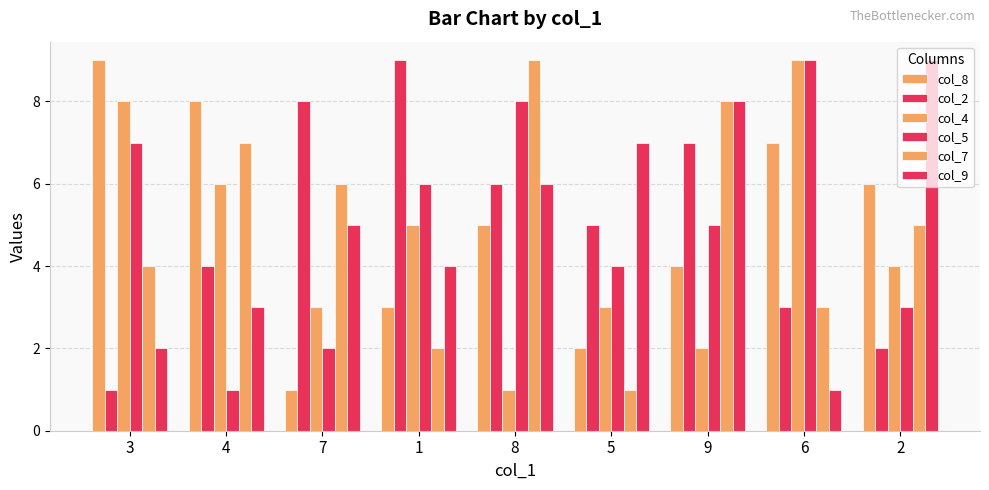

Reading left to right, what are all the values shown in this chart?

col_8: 3=9	4=8	7=1	1=3	8=5	5=2	9=4	6=7	2=6
col_2: 3=1	4=4	7=8	1=9	8=6	5=5	9=7	6=3	2=2
col_4: 3=8	4=6	7=3	1=5	8=1	5=3	9=2	6=9	2=4
col_5: 3=7	4=1	7=2	1=6	8=8	5=4	9=5	6=9	2=3
col_7: 3=4	4=7	7=6	1=2	8=9	5=1	9=8	6=3	2=5
col_9: 3=2	4=3	7=5	1=4	8=6	5=7	9=8	6=1	2=9